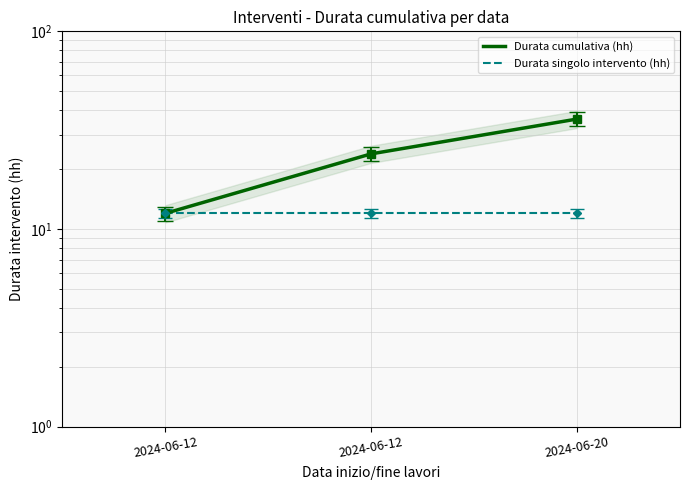

At how many categories does at least one series exceed 17?

2